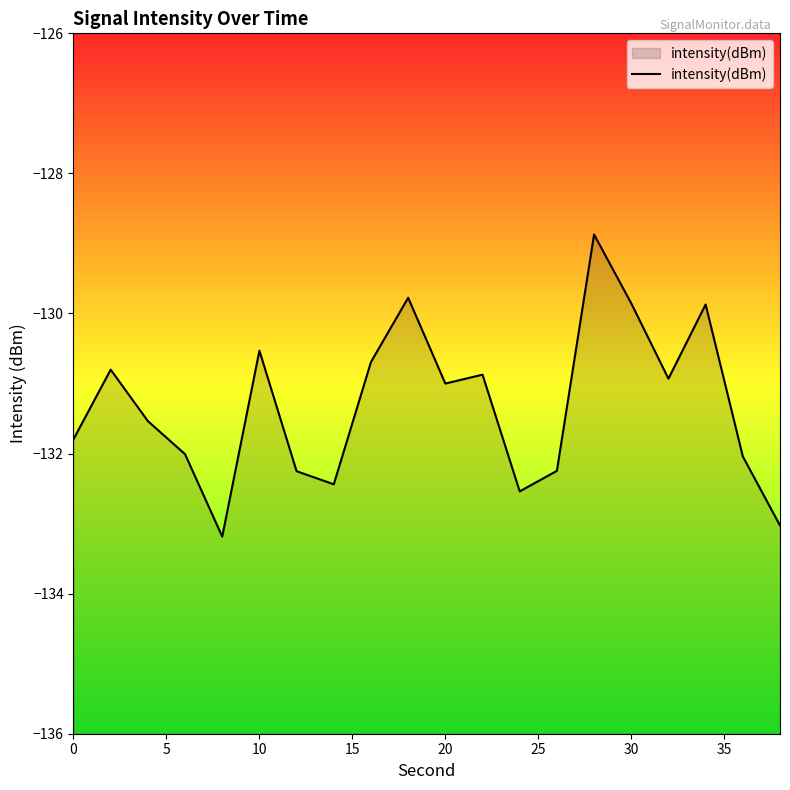

The chart shows a value of -219.9 at 10. True or false?

False